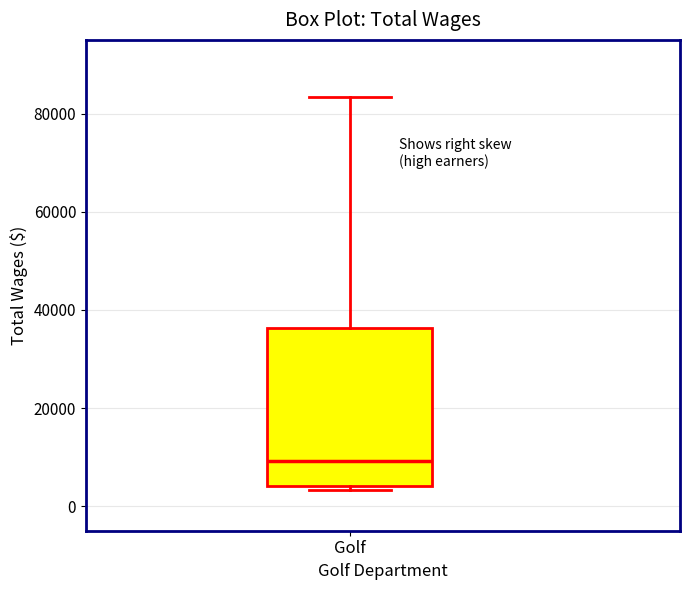

Where does the median line of the box for Golf sit on the y-axis? The values are not printed on the chart, so give them approximately, as read against the axis.

10000